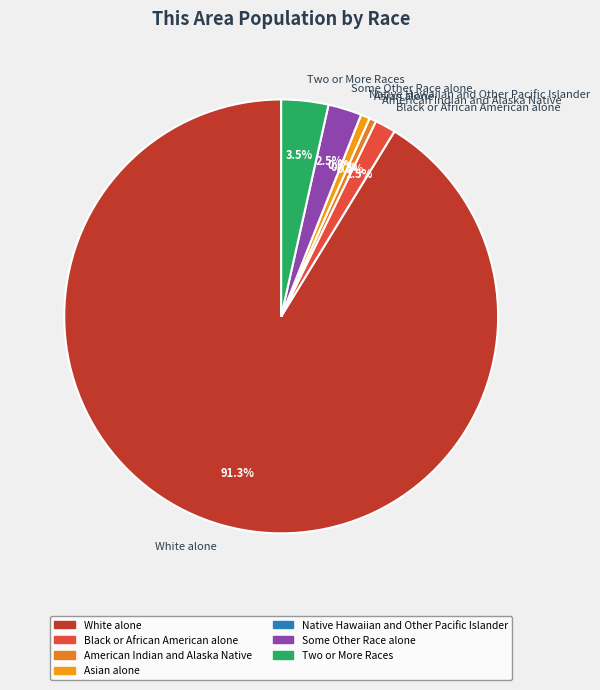

What is the change in value from Black or African American alone to Two or More Races?

+72